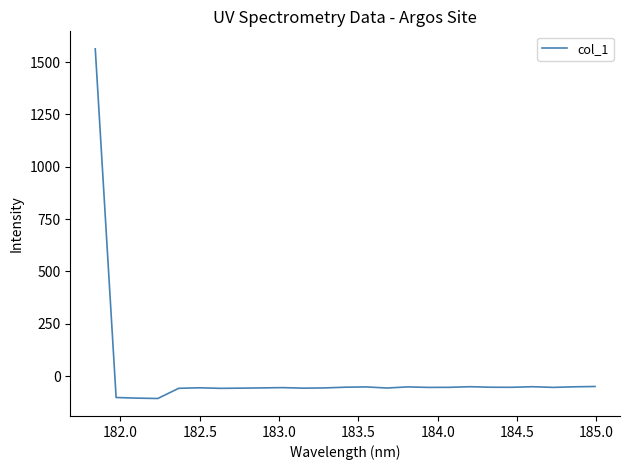

Count the number of values greater than -54.

11